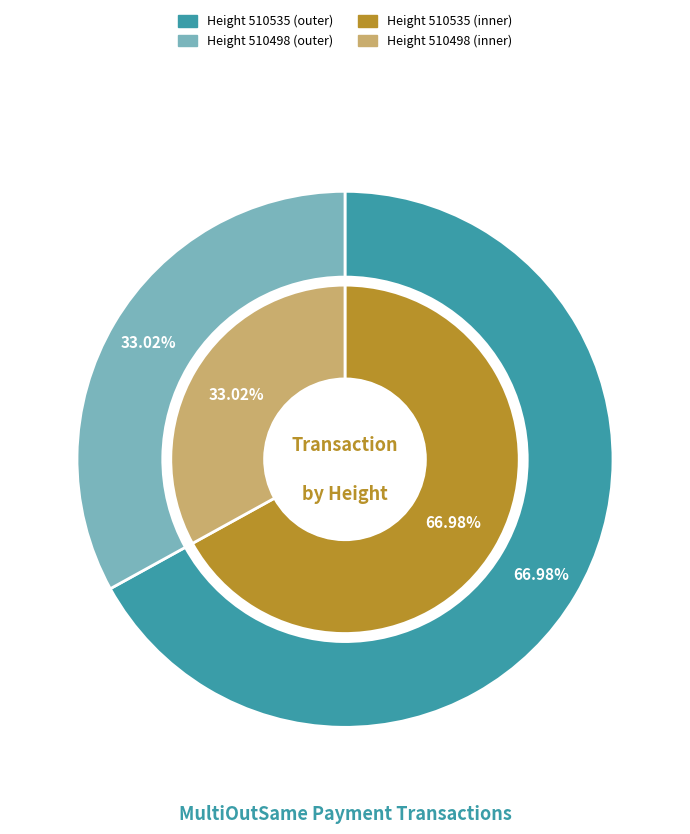

To the nearest percent, what is the difference between the largest and smallest slice percentages?

34%